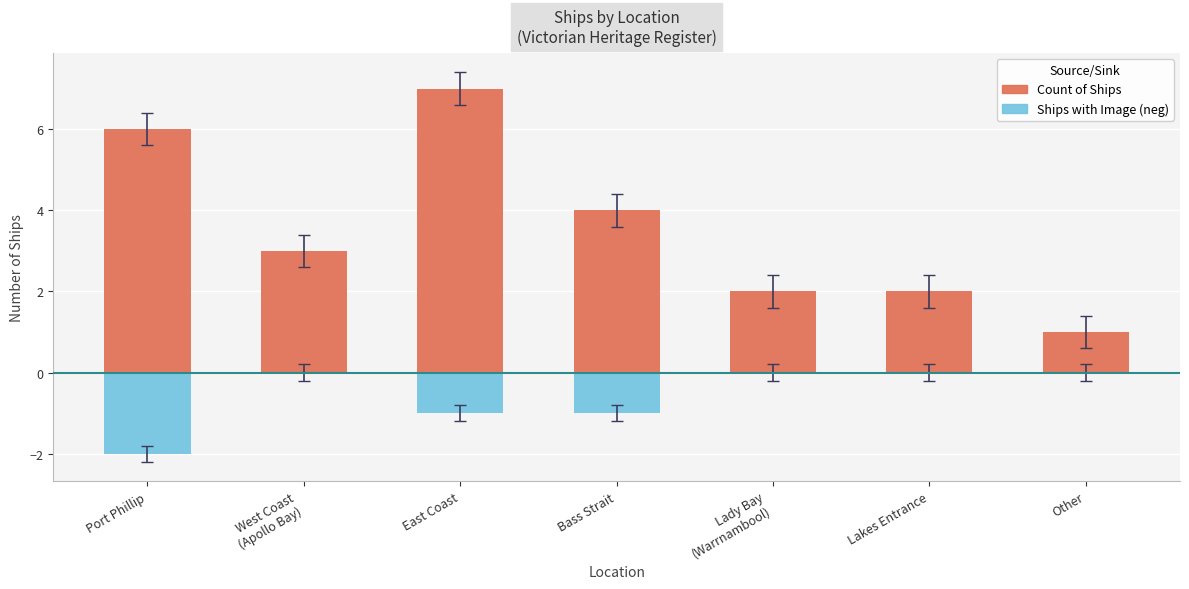

Which series changed the most between Port Phillip and Other?

Count of Ships